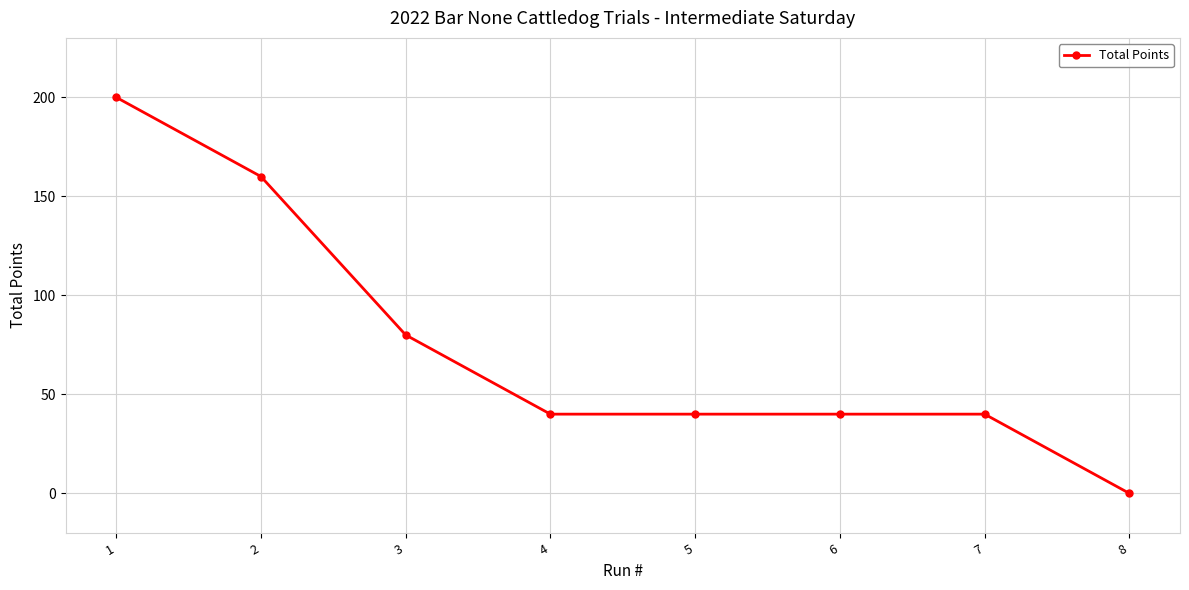

At which label is the value closest to 100?

3